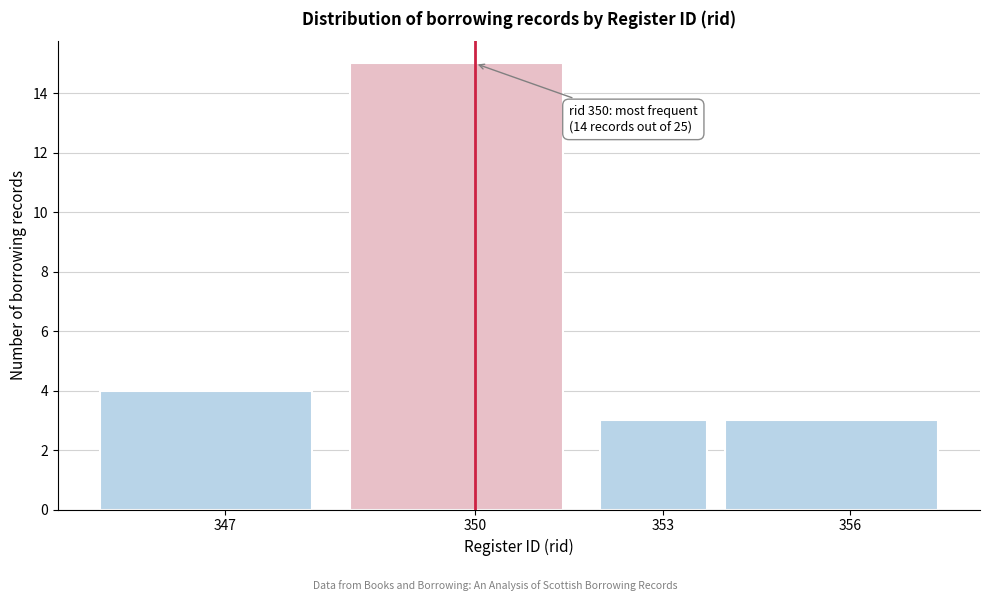

Reading right to left, extract all data points from this chart.

356=3	353=3	350=15	347=4